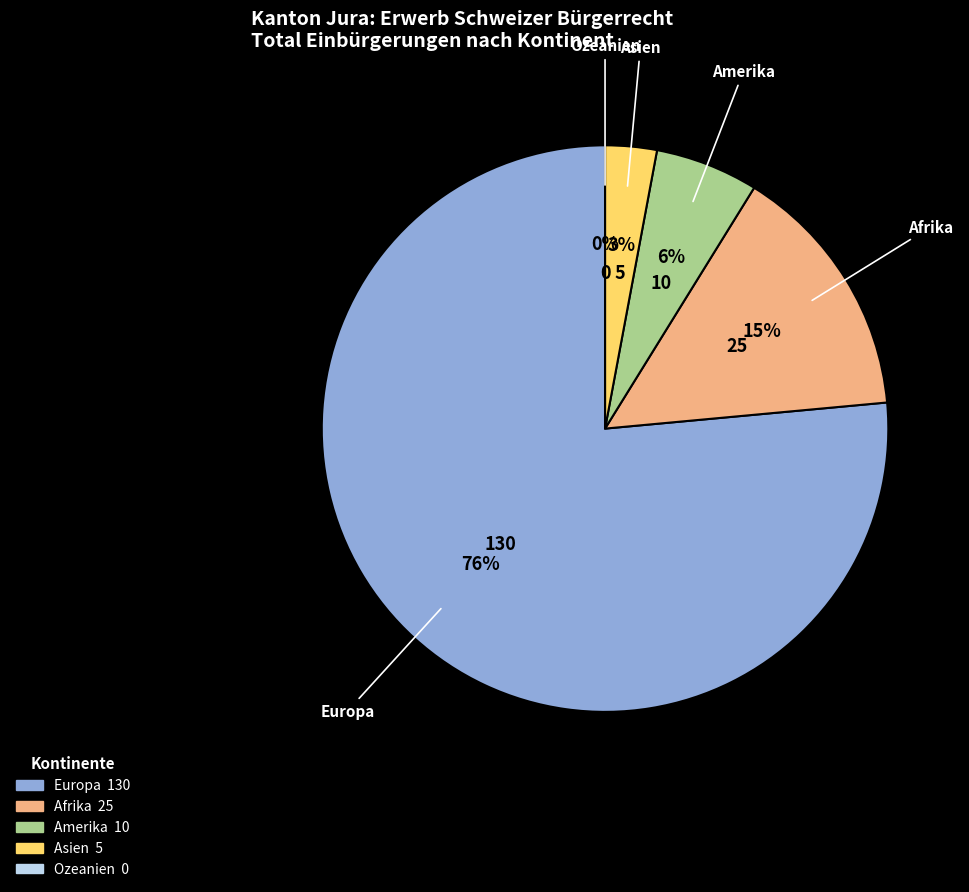

To the nearest percent, what is the average slice percentage?

20%